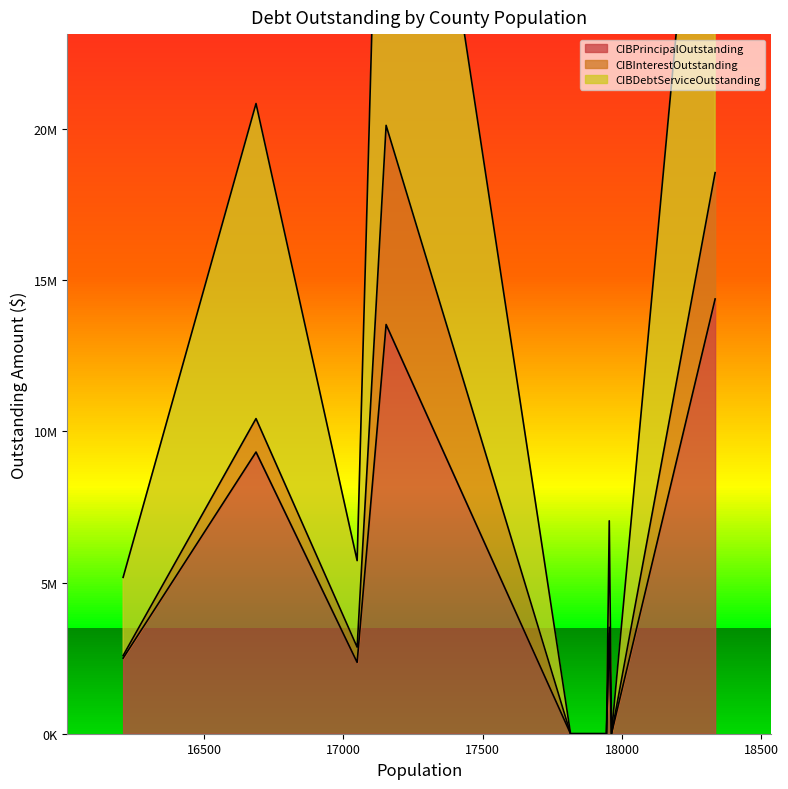

What is the sum of all CIBInterestOutstanding values?

12662310.5